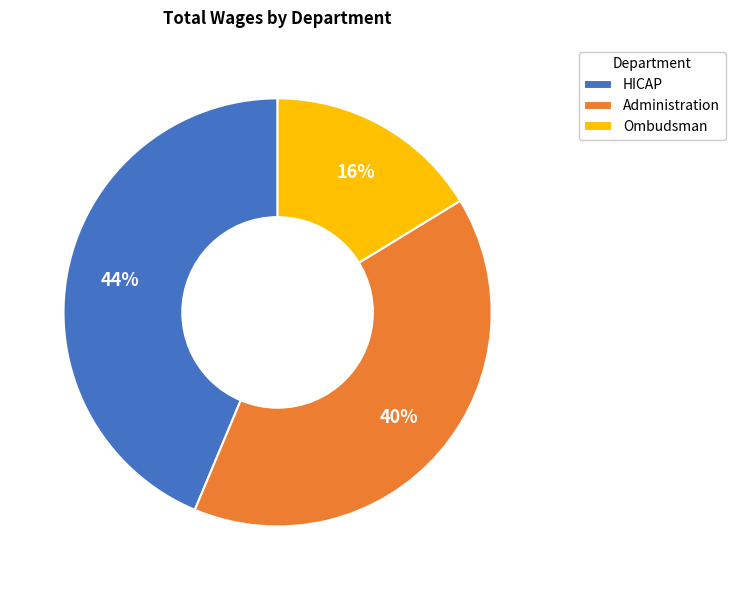

Approximately how many times larger is the value at Ombudsman compared to HICAP?

0.4